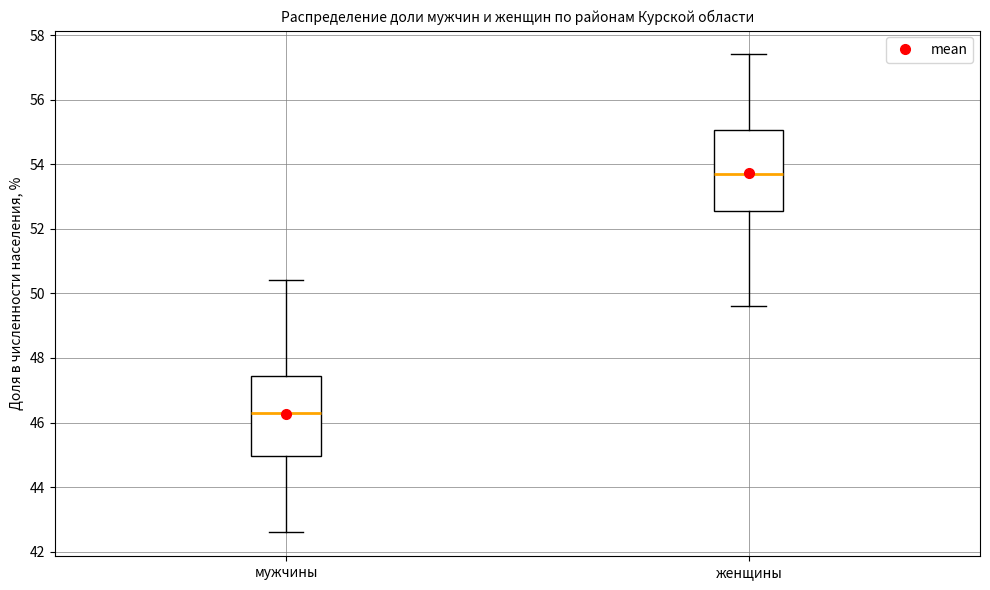

Where is the lower edge of the box for женщины on the y-axis? The values are not printed on the chart, so give them approximately, as read against the axis.

52.6